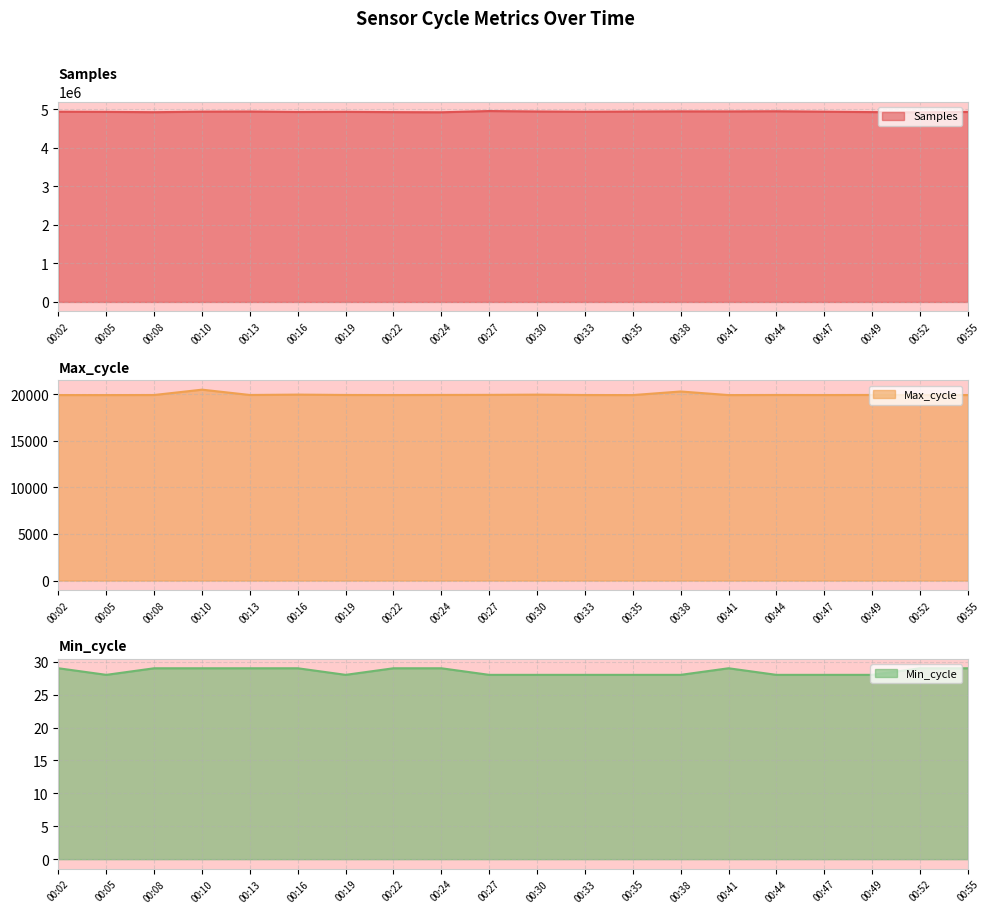

Between 00:05 and 00:49, which is larger?

00:05